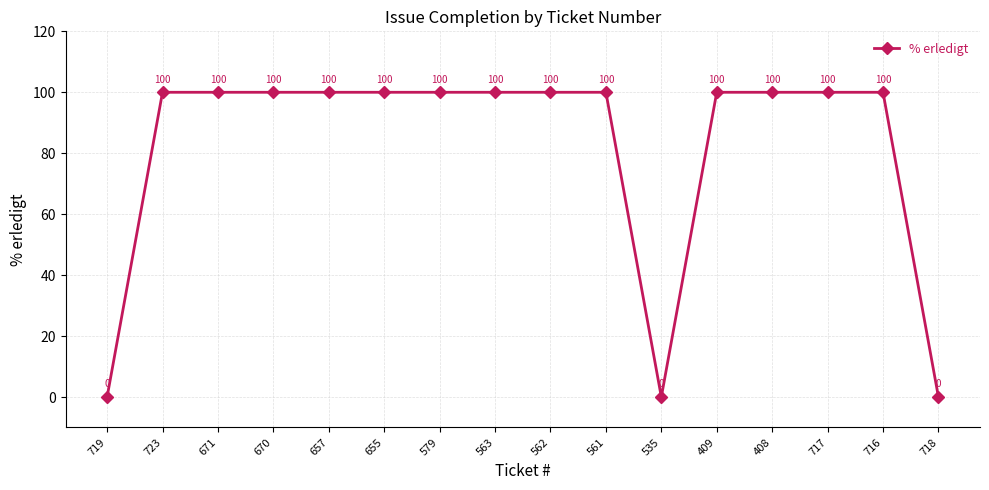

What position from the left is 409?

12